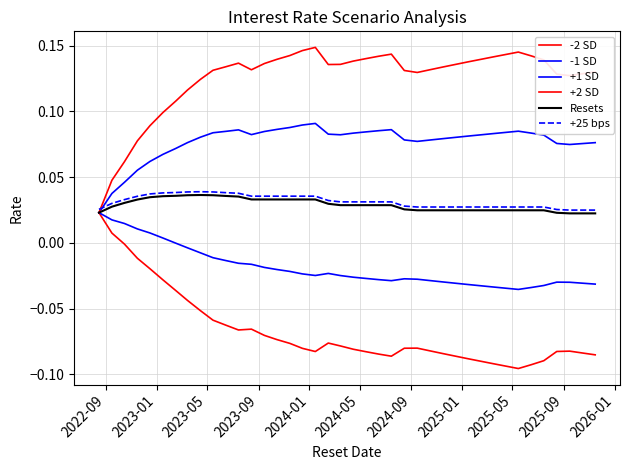

What is the difference between the maximum and second lowest values in the +2 SD series?

0.1